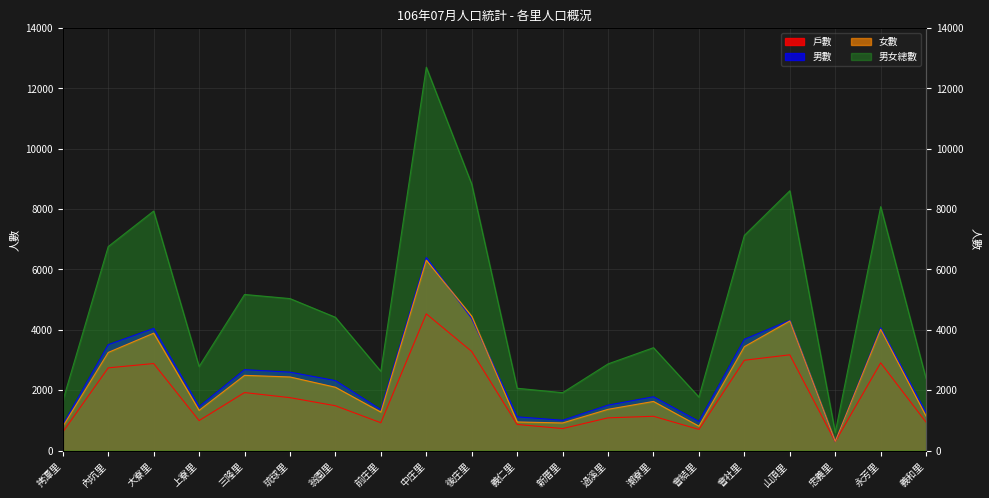

Which category has the lowest value in the 男數 series?

忠義里